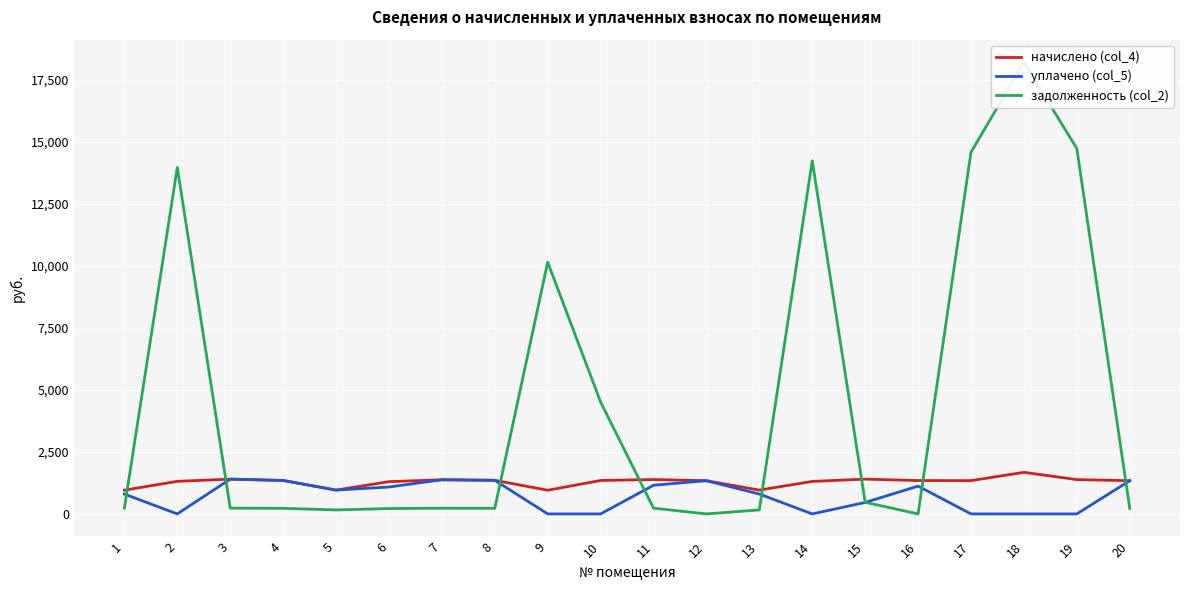

How many interior local valleys does the начислено (col_4) series have?

4